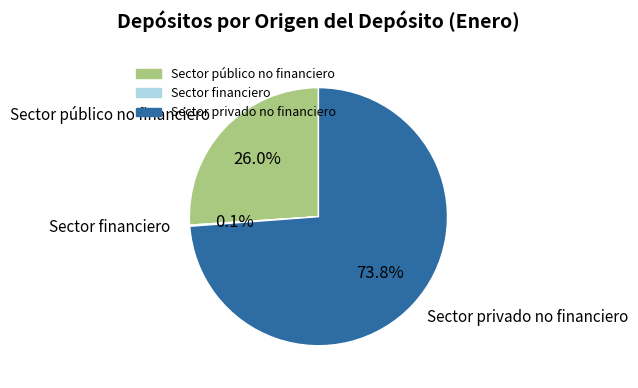

What is the ratio of the value at Sector privado no financiero to the value at Sector público no financiero?

2.8